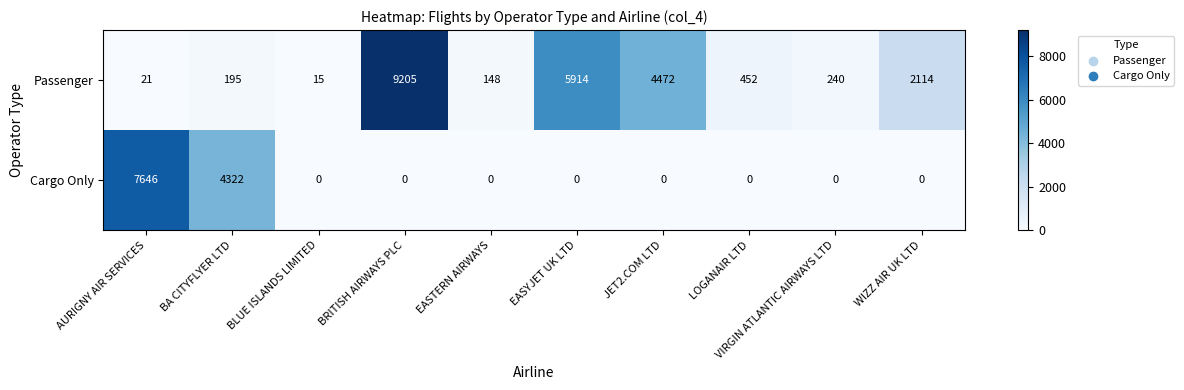

True or false: Cargo Only has a value of -4373 at WIZZ AIR UK LTD.

False